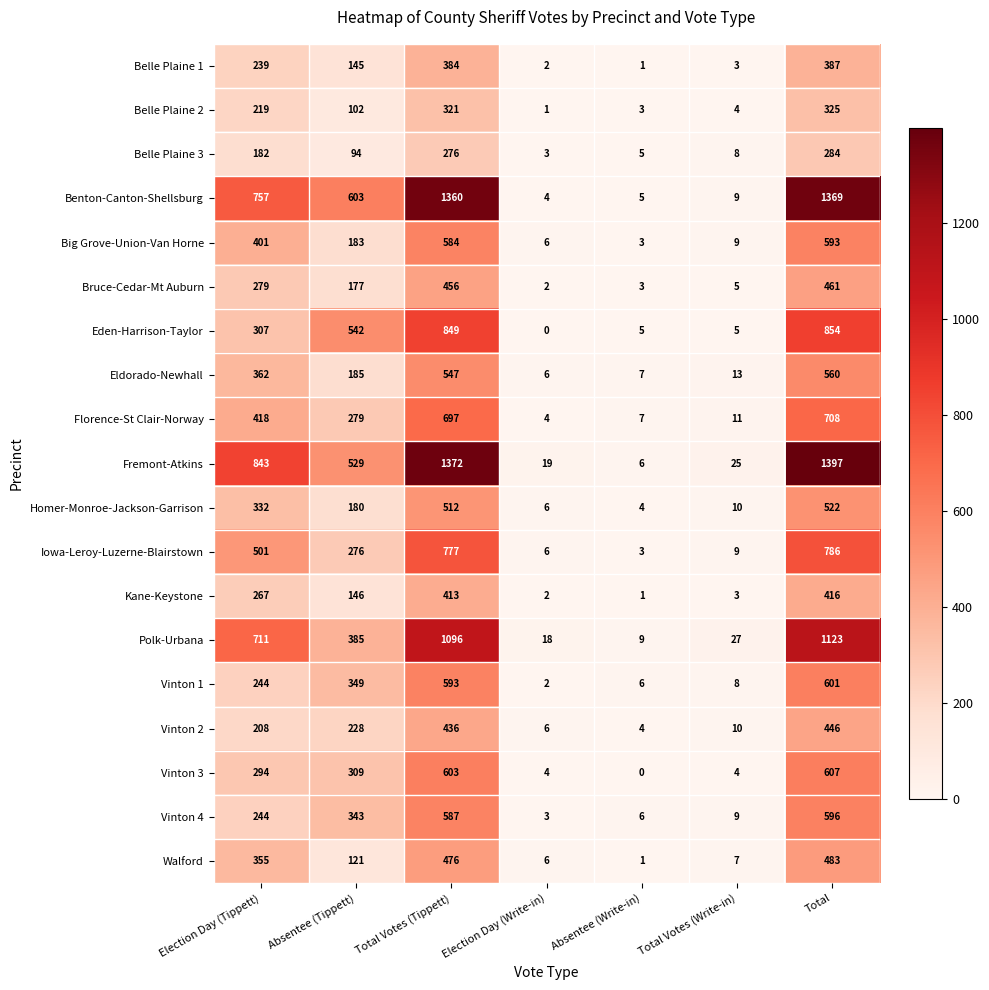

At how many categories does at least one series exceed 683?

3